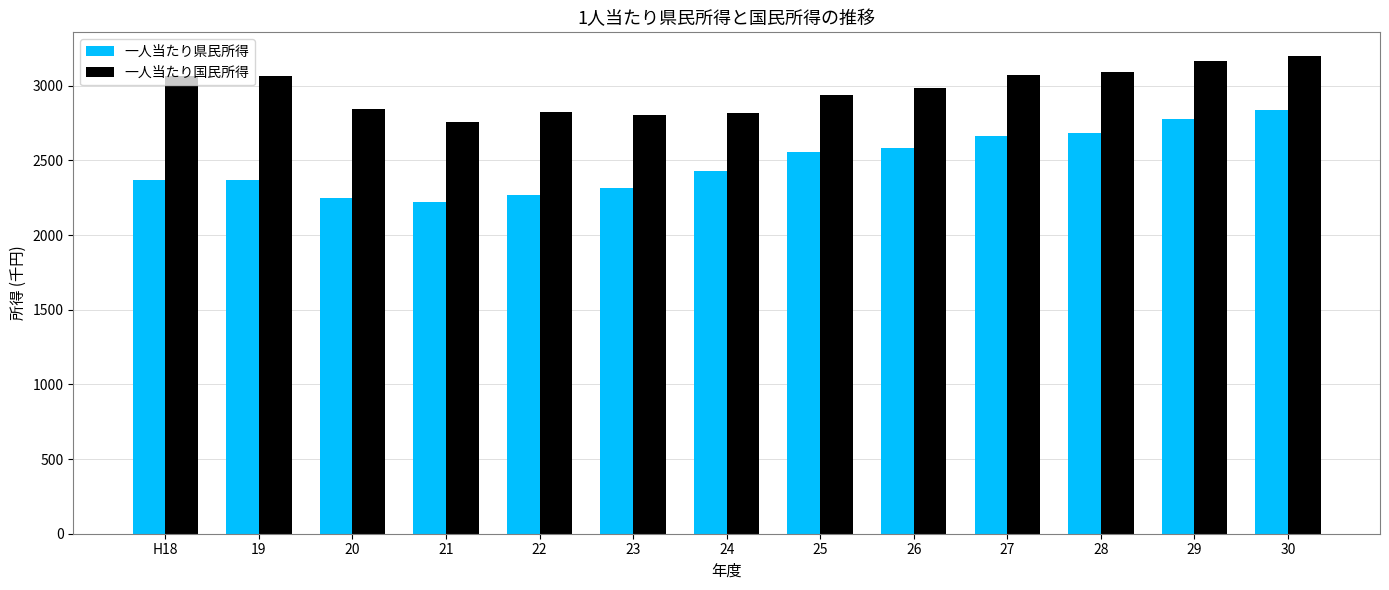

List the series in order of their overall mean, highest first.

一人当たり国民所得, 一人当たり県民所得